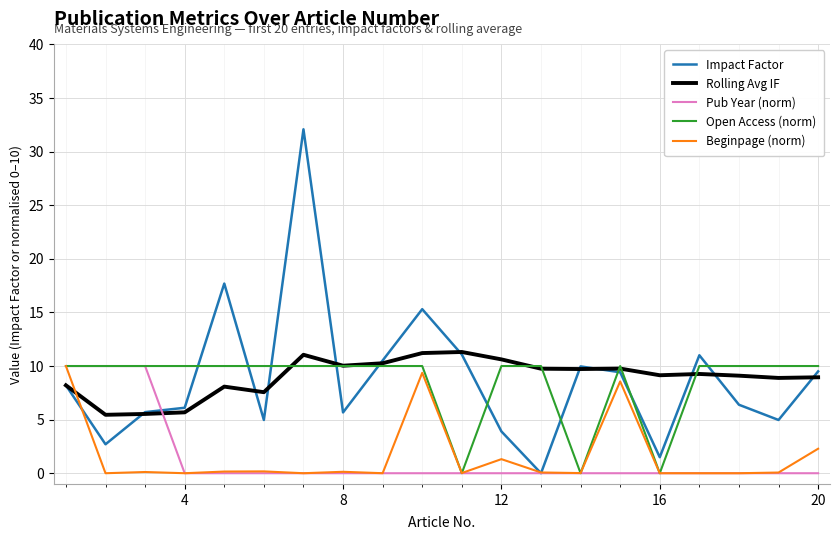

Which series has the widest spread of values?

Impact Factor